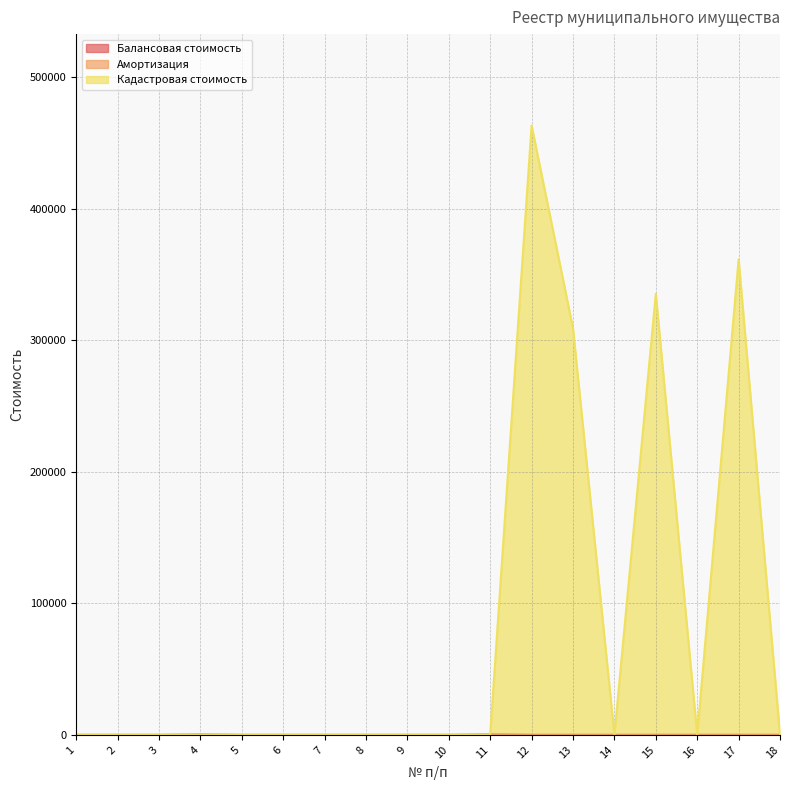

True or false: Амортизация has a value of 294.5 at 11.

False